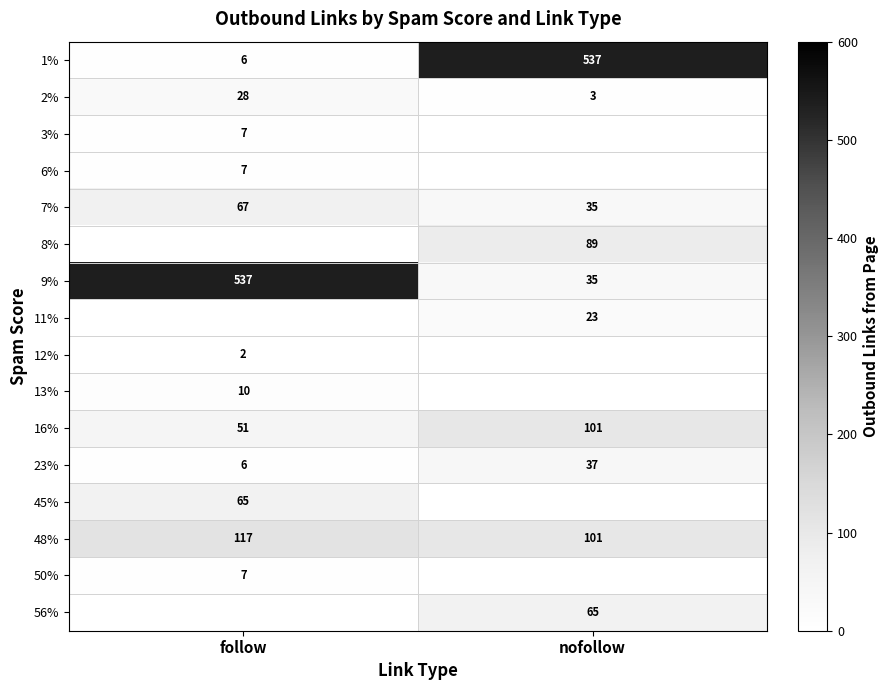

The value of 16% at nofollow is 35. True or false?

False